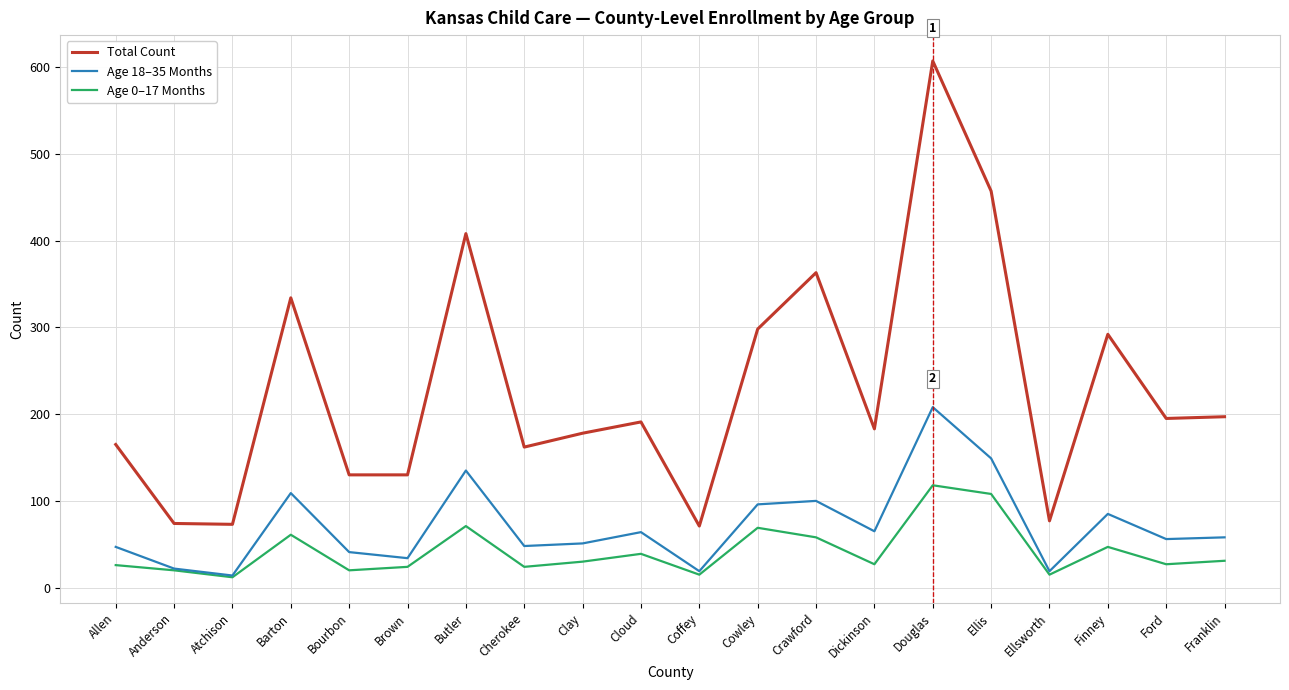

At which category does Age 0–17 Months reach its first local peak?

Barton